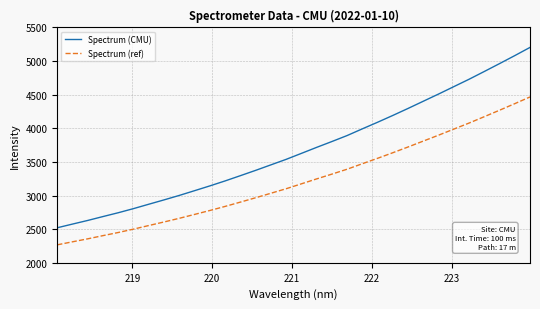

True or false: Spectrum (ref) and Spectrum (CMU) cross at least once.

False